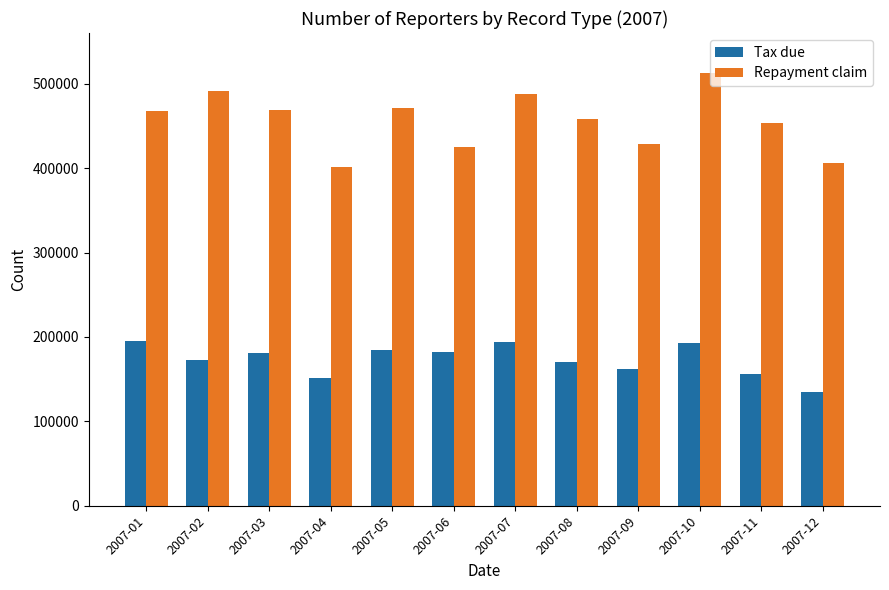

Rank the series at 2007-08 from lowest to highest value.

Tax due, Repayment claim